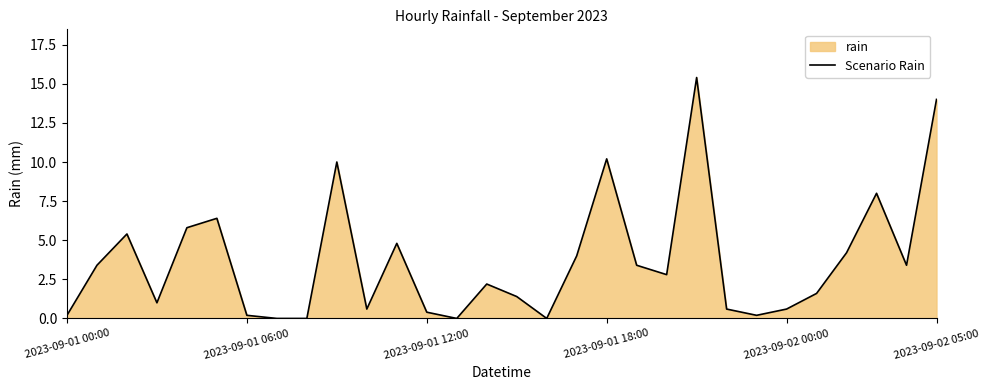

Is it true that the value at 16 is -10.3?

False